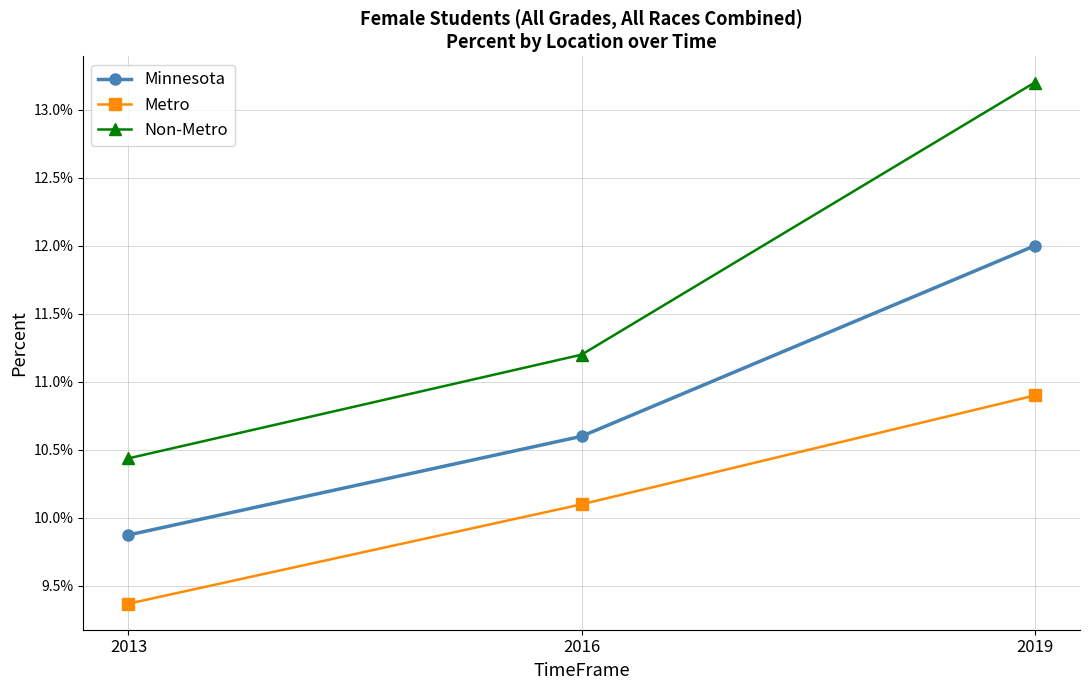

List the labels in order of Non-Metro value, smallest first.

2013, 2016, 2019